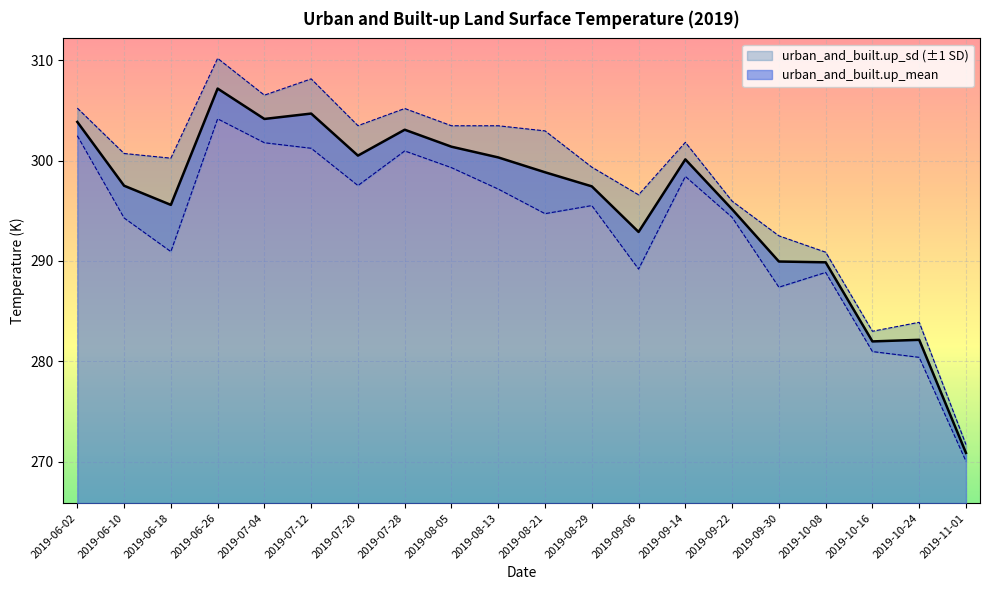

What is the maximum value shown in the chart?

307.2